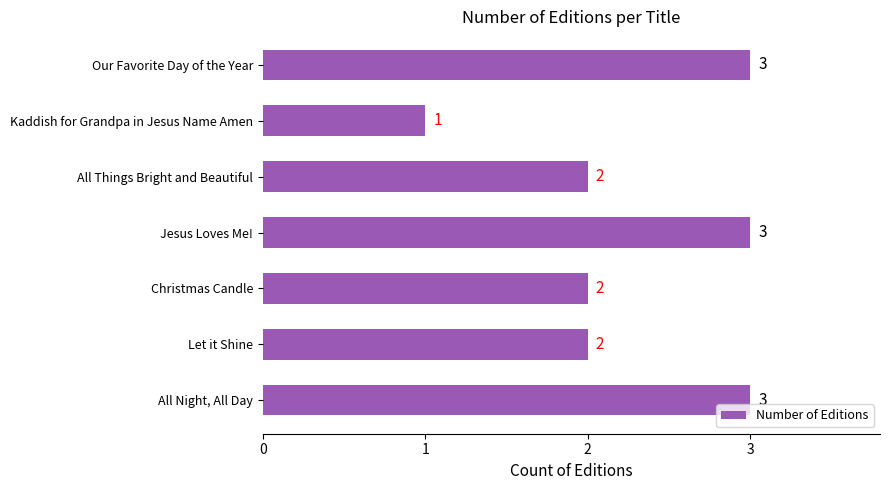

What is the ratio of the value at Christmas Candle to the value at All Things Bright and Beautiful?

1.0